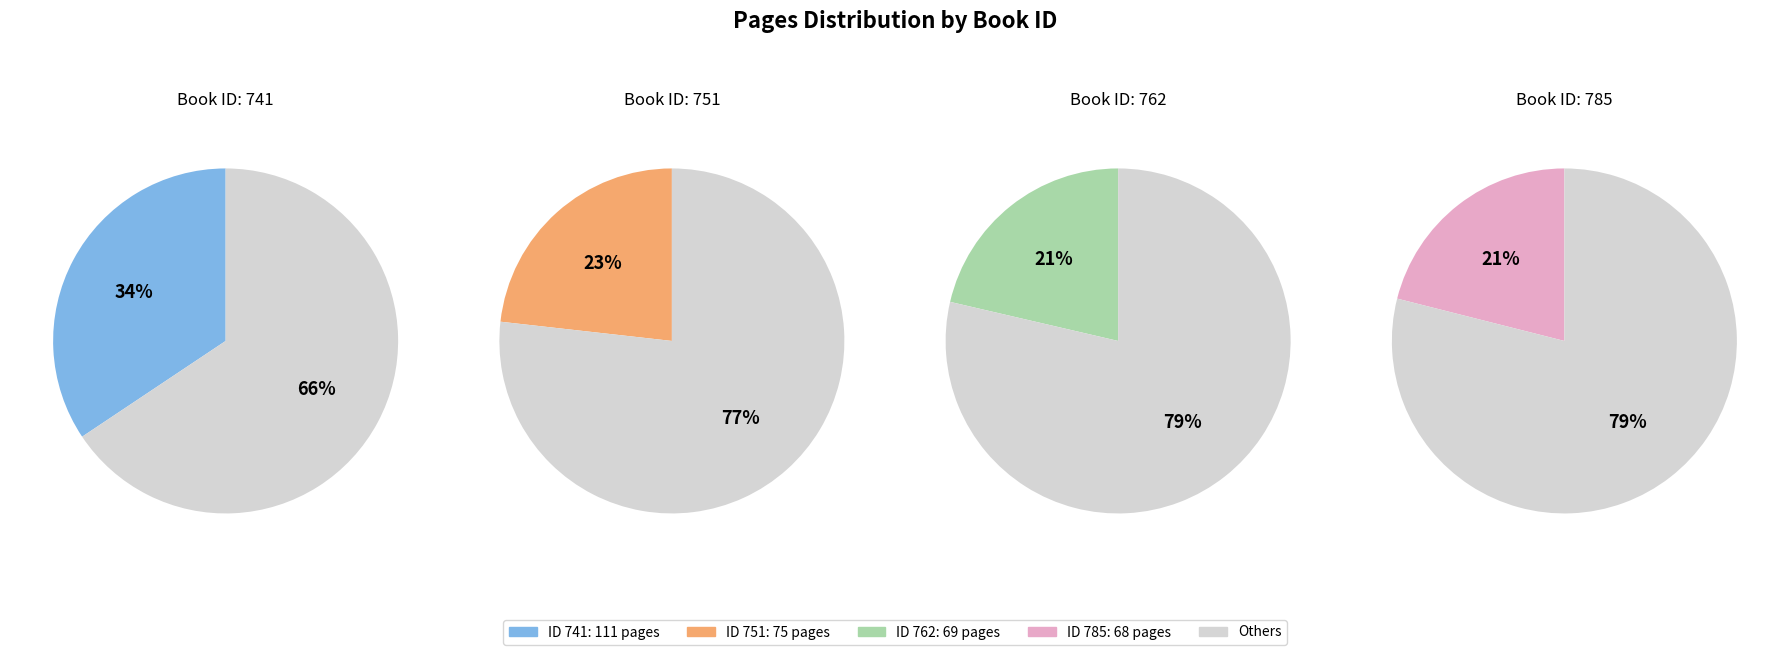

How many segments does this pie chart have?

4